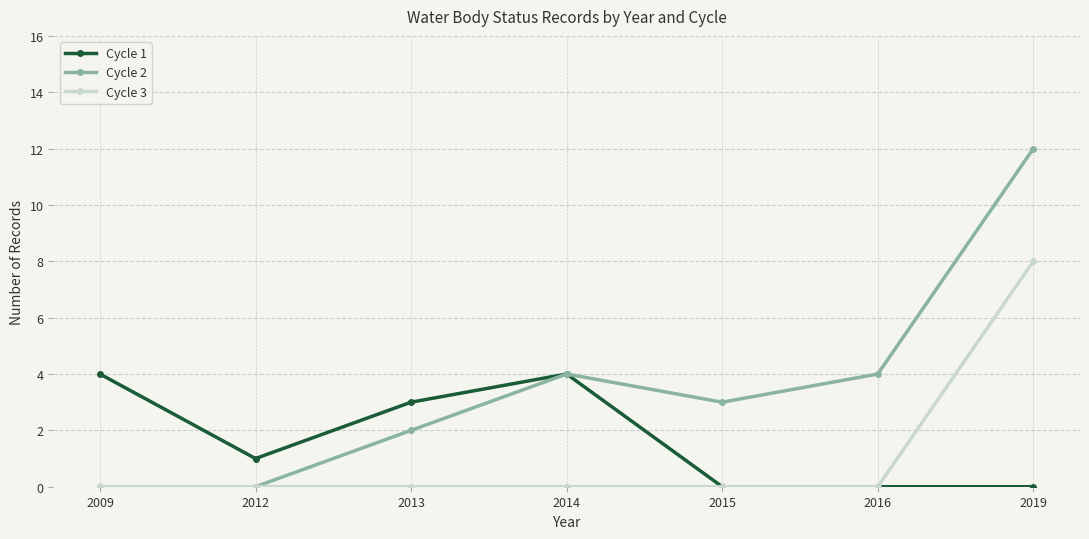

What is the highest value of the Cycle 1 series?

4